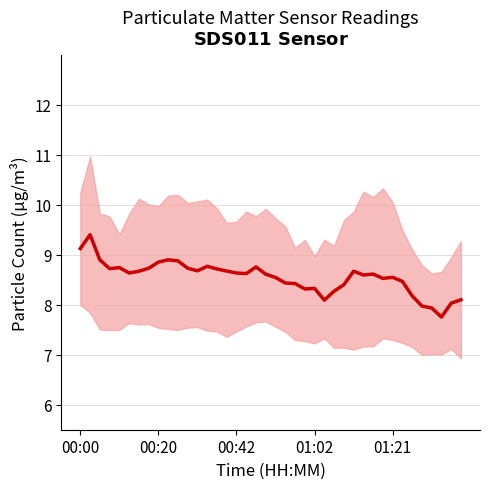

Count the number of data series in this chart.

1